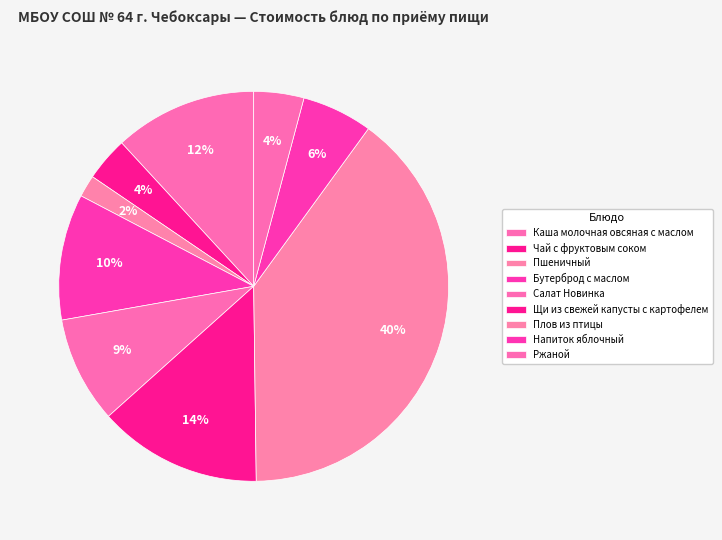

Does Салат Новинка represent more than half of the total?

No